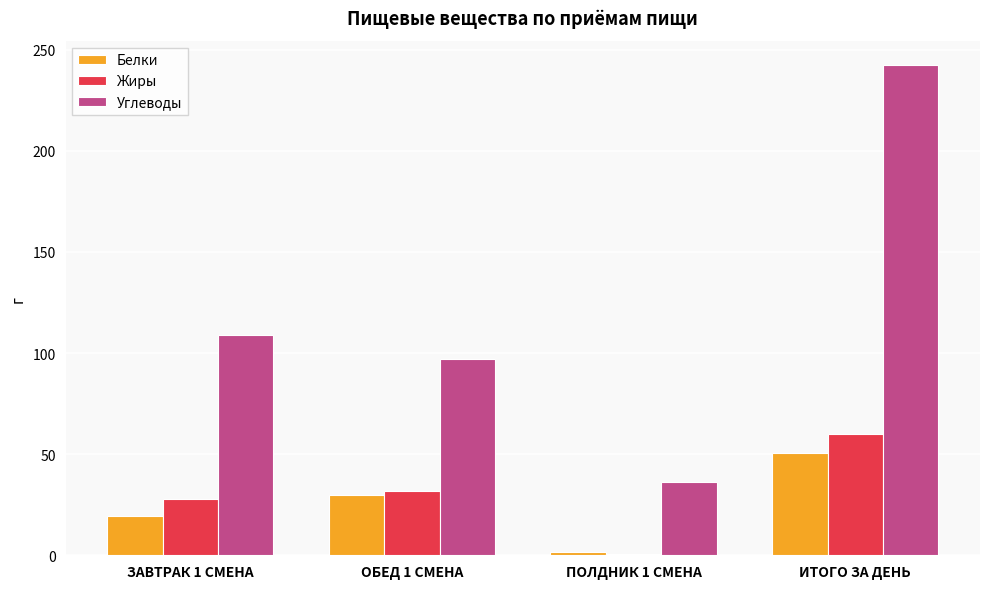

What is the highest value of the Углеводы series?

242.2